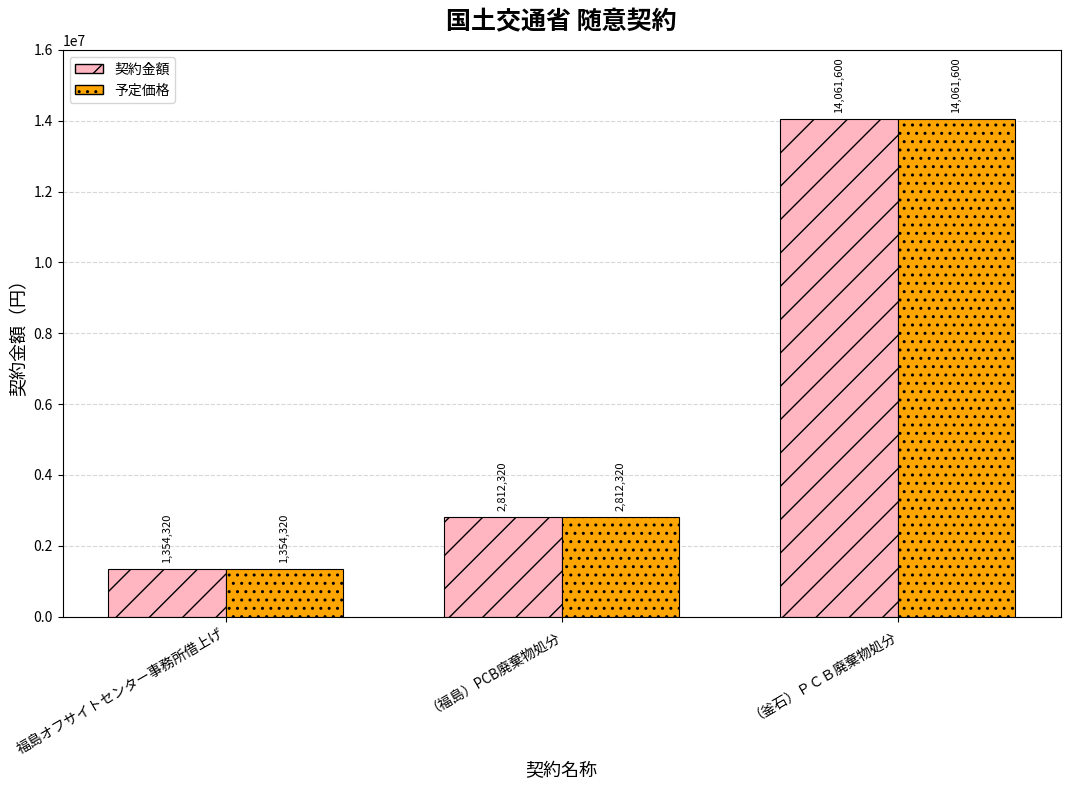

Which label corresponds to the largest value in the chart?

（釜石）ＰＣＢ廃棄物処分